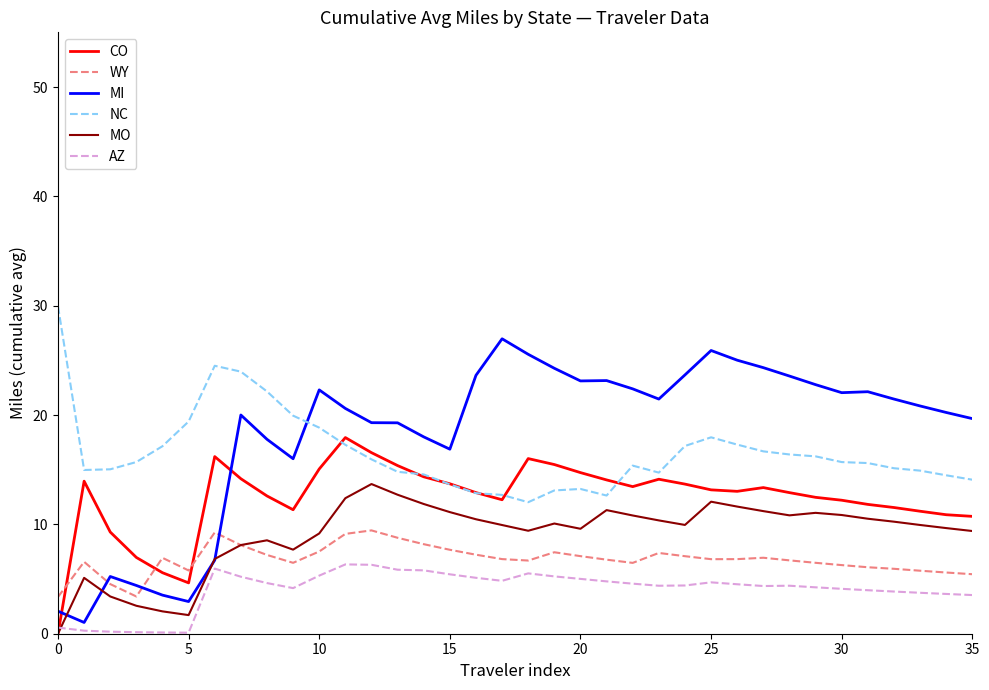

What is the maximum value for MO?

13.7